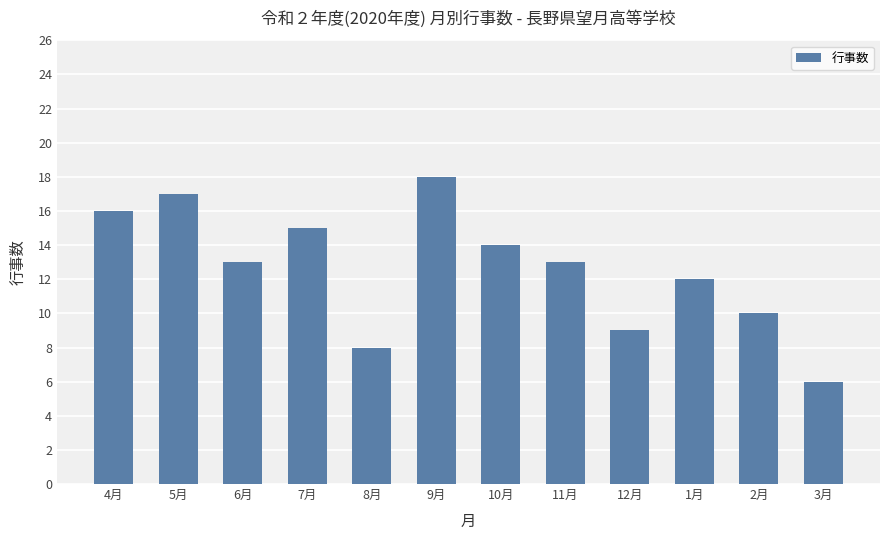

The chart shows a value of 4 at 10月. True or false?

False